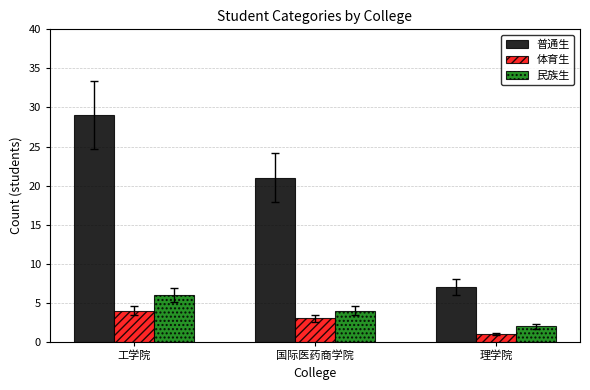

What is the difference between the 民族生 values at 国际医药商学院 and 理学院?

2